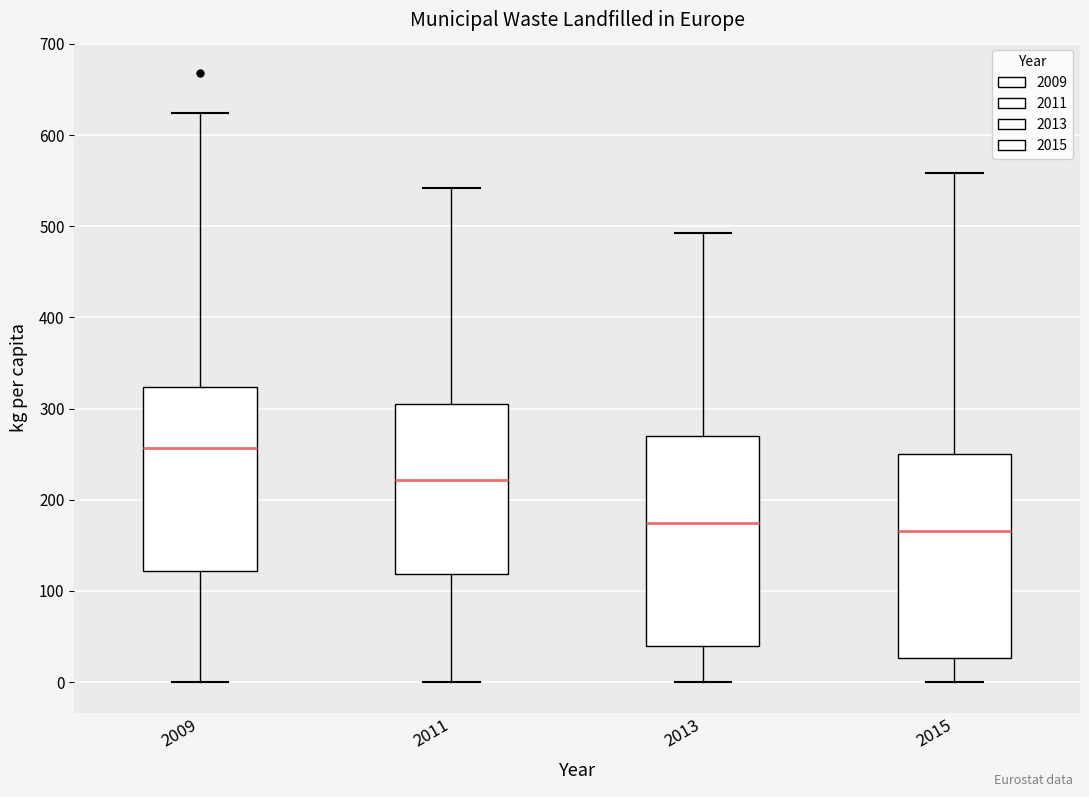

Which box has the highest median line?

2009